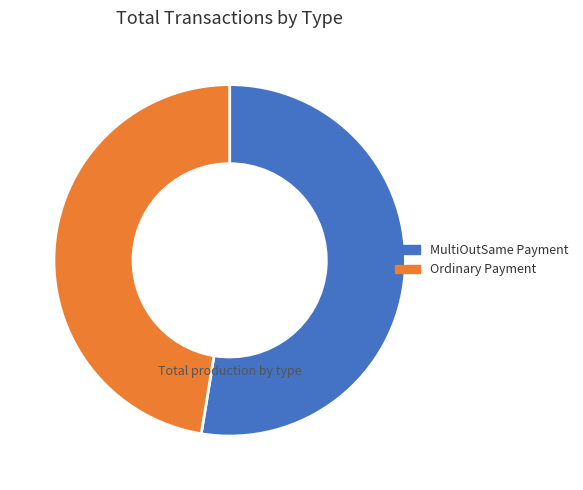

Which has a higher value, Ordinary Payment or MultiOutSame Payment?

MultiOutSame Payment